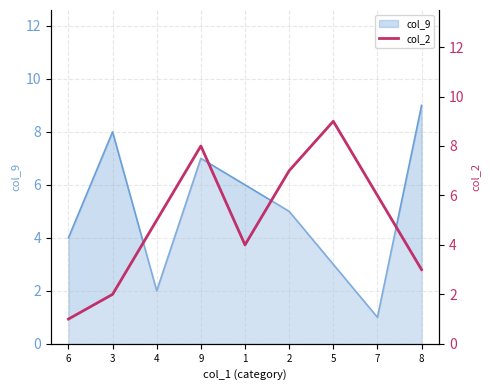

Does the chart display data point markers on the line(s)?

No